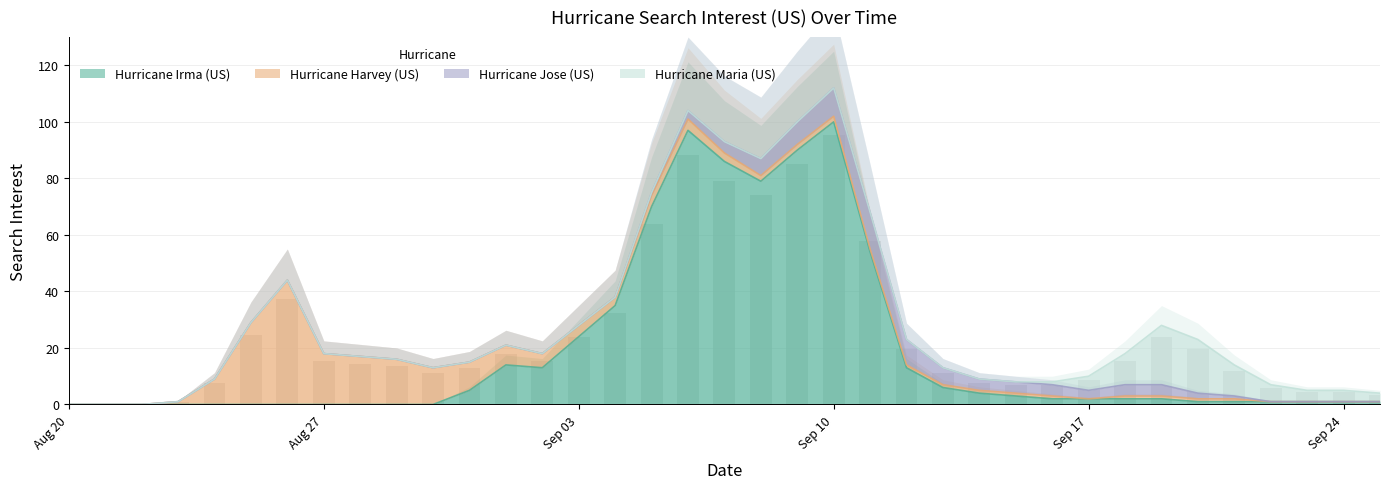

Which series has the widest spread of values?

hurricane_irma_us